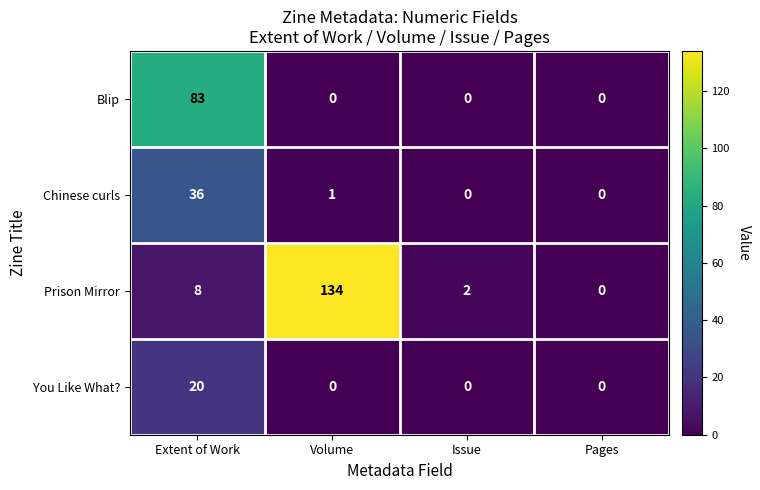

At which label is Prison Mirror closest to 67?

Extent of Work